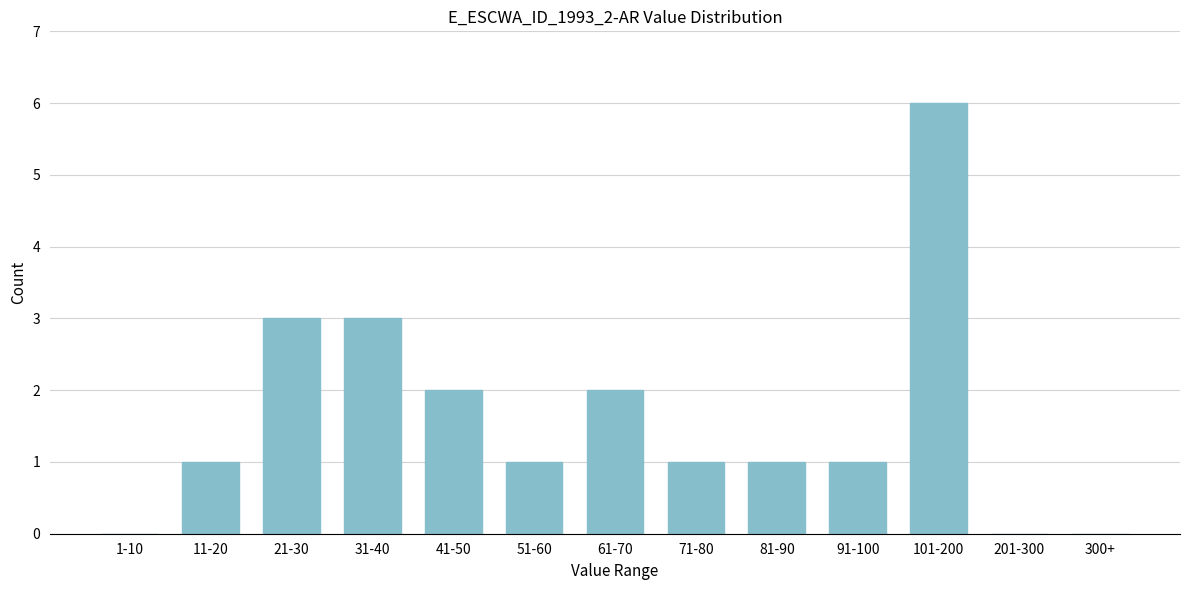

Reading left to right, transcribe all the data shown in this chart.

1-10=0	11-20=1	21-30=3	31-40=3	41-50=2	51-60=1	61-70=2	71-80=1	81-90=1	91-100=1	101-200=6	201-300=0	300+=0